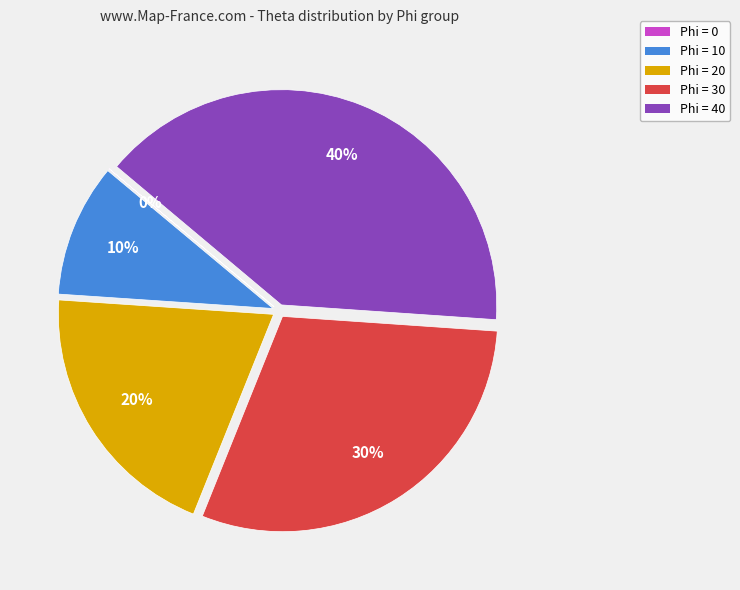

True or false: Phi=20 accounts for 20% of the total.

True